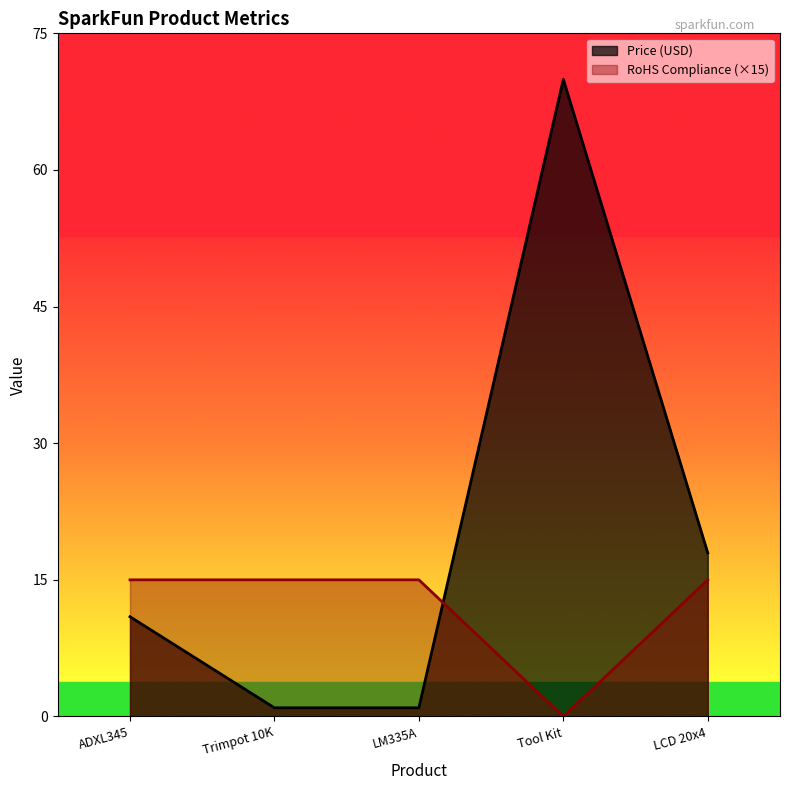

What is the approximate value of Price (USD) at ADXL345?

10.9